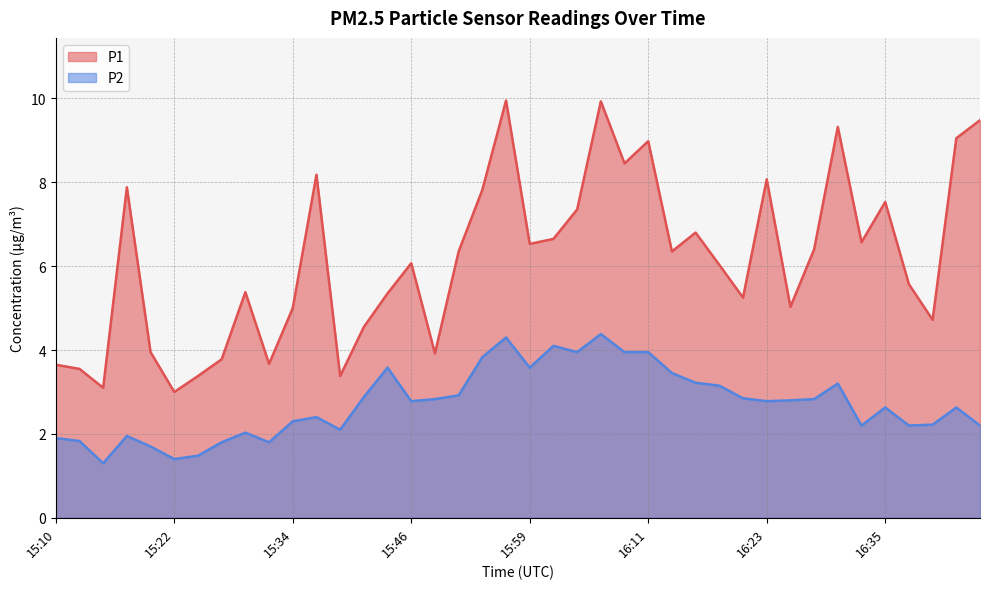

Reading right to left, transcribe all the data shown in this chart.

P1: 16:45=9.5	16:42=9.1	16:40=4.7	16:38=5.6	16:35=7.5	16:33=6.6	16:30=9.3	16:28=6.4	16:25=5.0	16:23=8.1	16:21=5.2	16:18=6.0	16:16=6.8	16:13=6.3	16:11=9.0	16:08=8.4	16:06=9.9	16:03=7.3	16:01=6.7	15:59=6.5	15:56=9.9	15:54=7.8	15:51=6.3	15:49=3.9	15:46=6.1	15:44=5.3	15:42=4.5	15:39=3.4	15:37=8.2	15:34=5.0	15:32=3.7	15:30=5.4	15:27=3.8	15:25=3.4	15:22=3.0	15:20=4.0	15:17=7.9	15:15=3.1	15:13=3.5	15:10=3.6
P2: 16:45=2.2	16:42=2.6	16:40=2.2	16:38=2.2	16:35=2.6	16:33=2.2	16:30=3.2	16:28=2.8	16:25=2.8	16:23=2.8	16:21=2.9	16:18=3.1	16:16=3.2	16:13=3.5	16:11=4.0	16:08=4.0	16:06=4.4	16:03=4.0	16:01=4.1	15:59=3.6	15:56=4.3	15:54=3.8	15:51=2.9	15:49=2.8	15:46=2.8	15:44=3.6	15:42=2.9	15:39=2.1	15:37=2.4	15:34=2.3	15:32=1.8	15:30=2.0	15:27=1.8	15:25=1.5	15:22=1.4	15:20=1.7	15:17=1.9	15:15=1.3	15:13=1.8	15:10=1.9